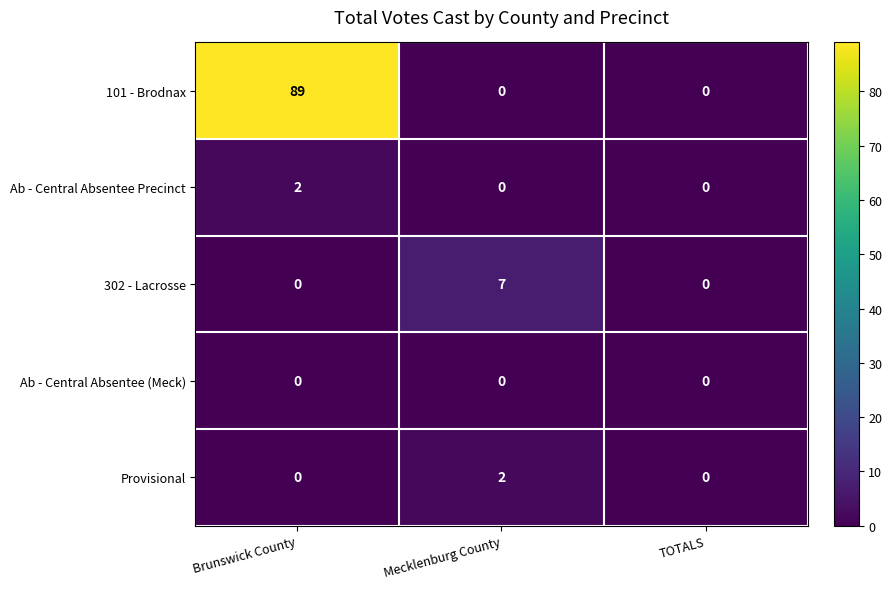

Which series has the largest total across all categories?

101 - Brodnax